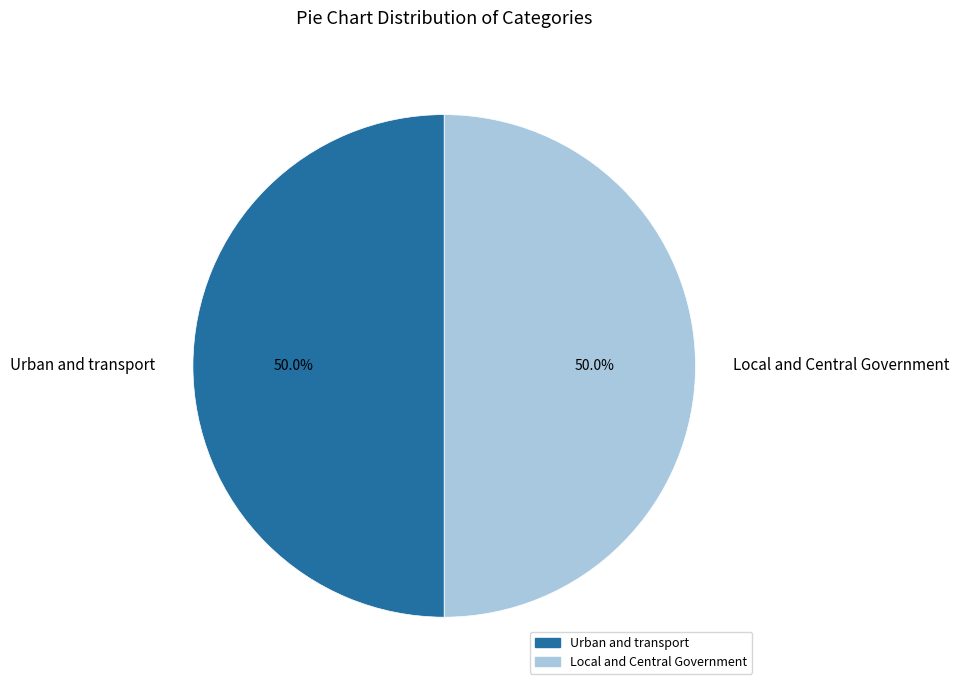

How much of the chart is everything except Local and Central Government?

50.0%